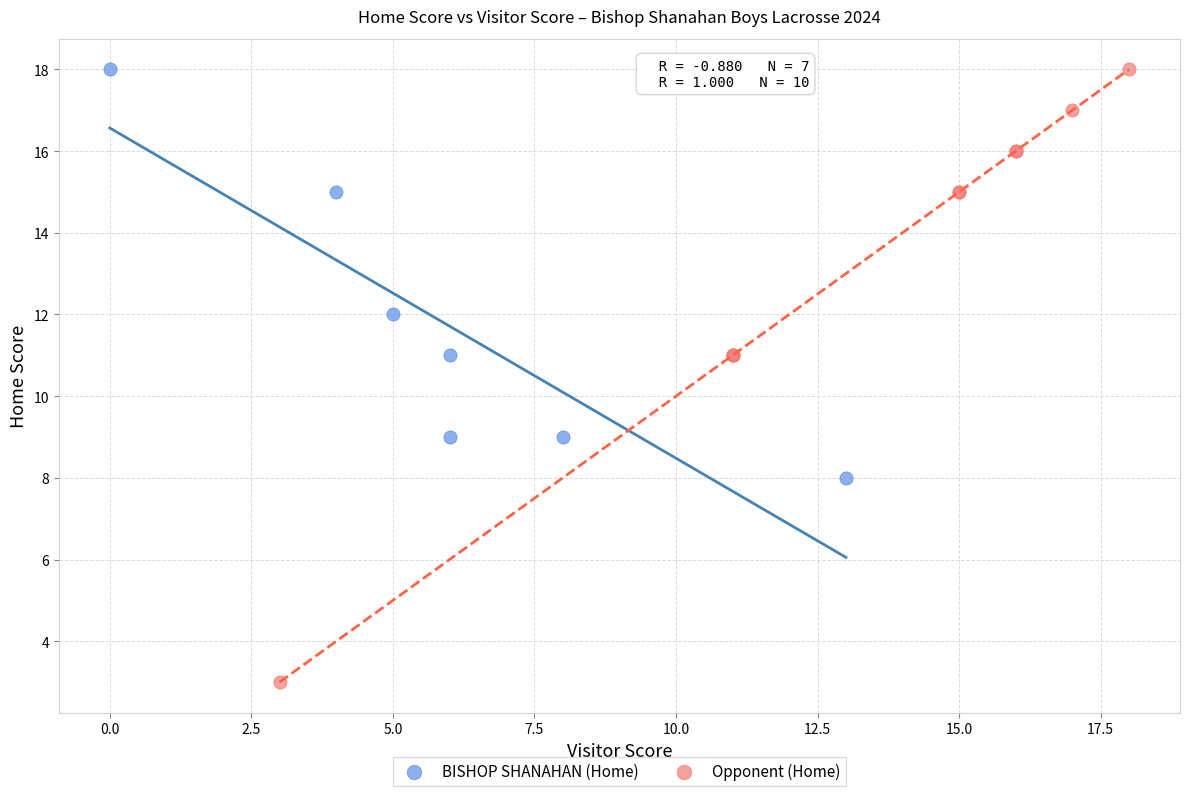

Which series has the largest Y range (max minus min)?

Opponent (Home)